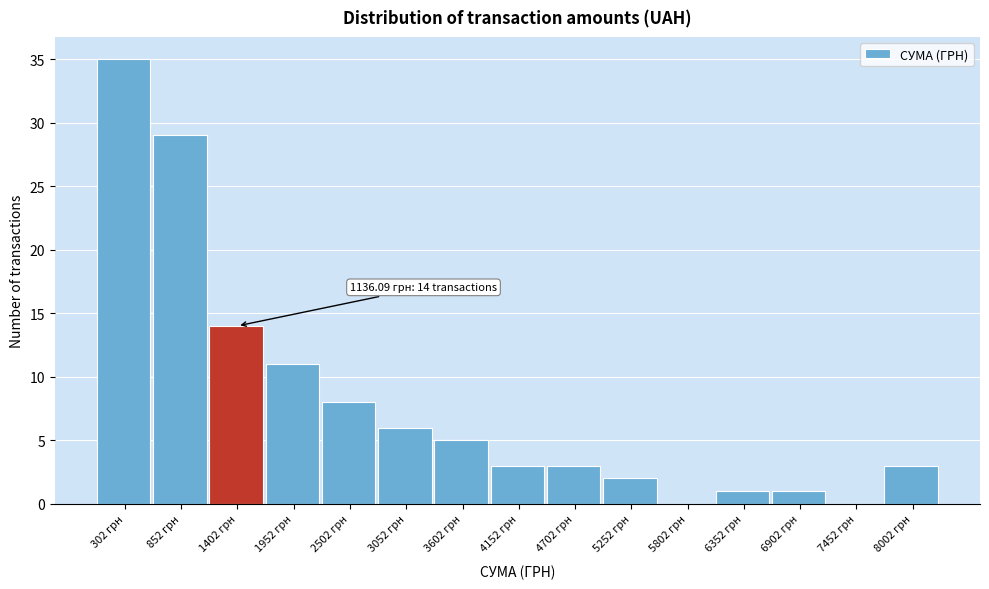

Over which range of the x-axis is the bar tallest?

0 to 600